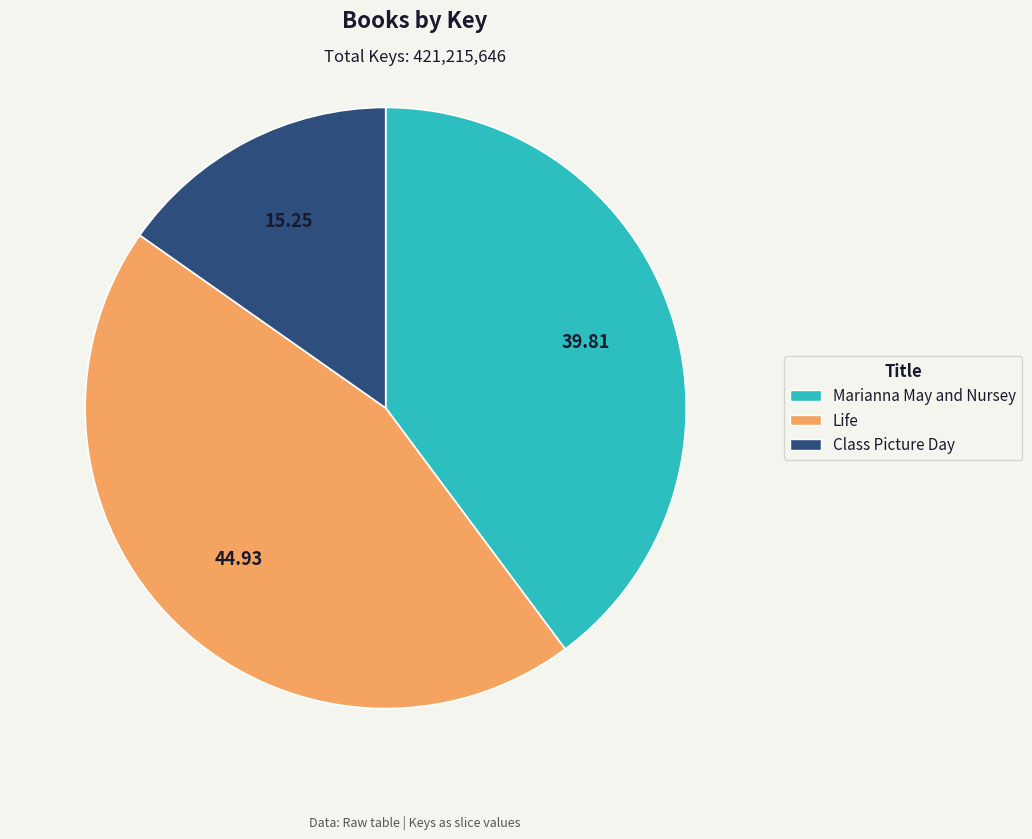

Is it true that Life is 38% of the pie?

False